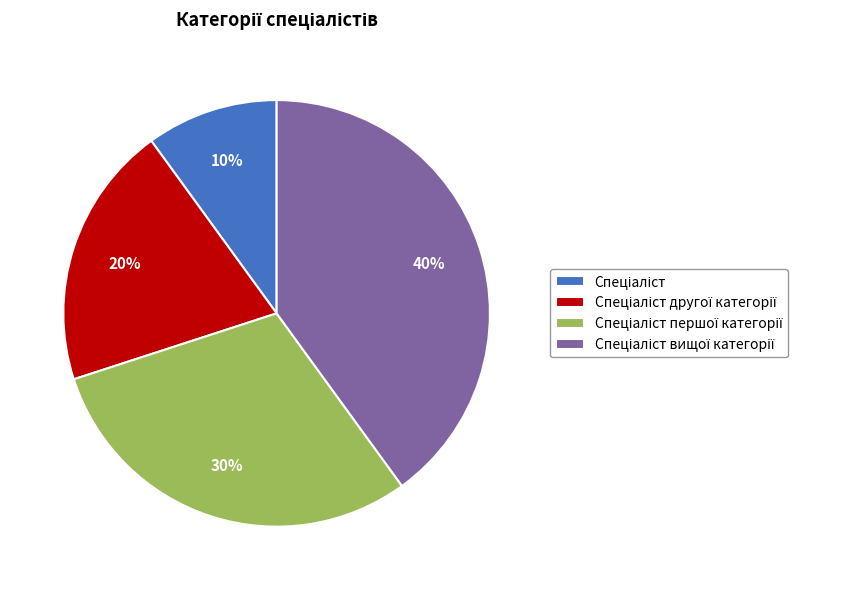

To the nearest percent, what is the difference between the largest and smallest slice percentages?

30%